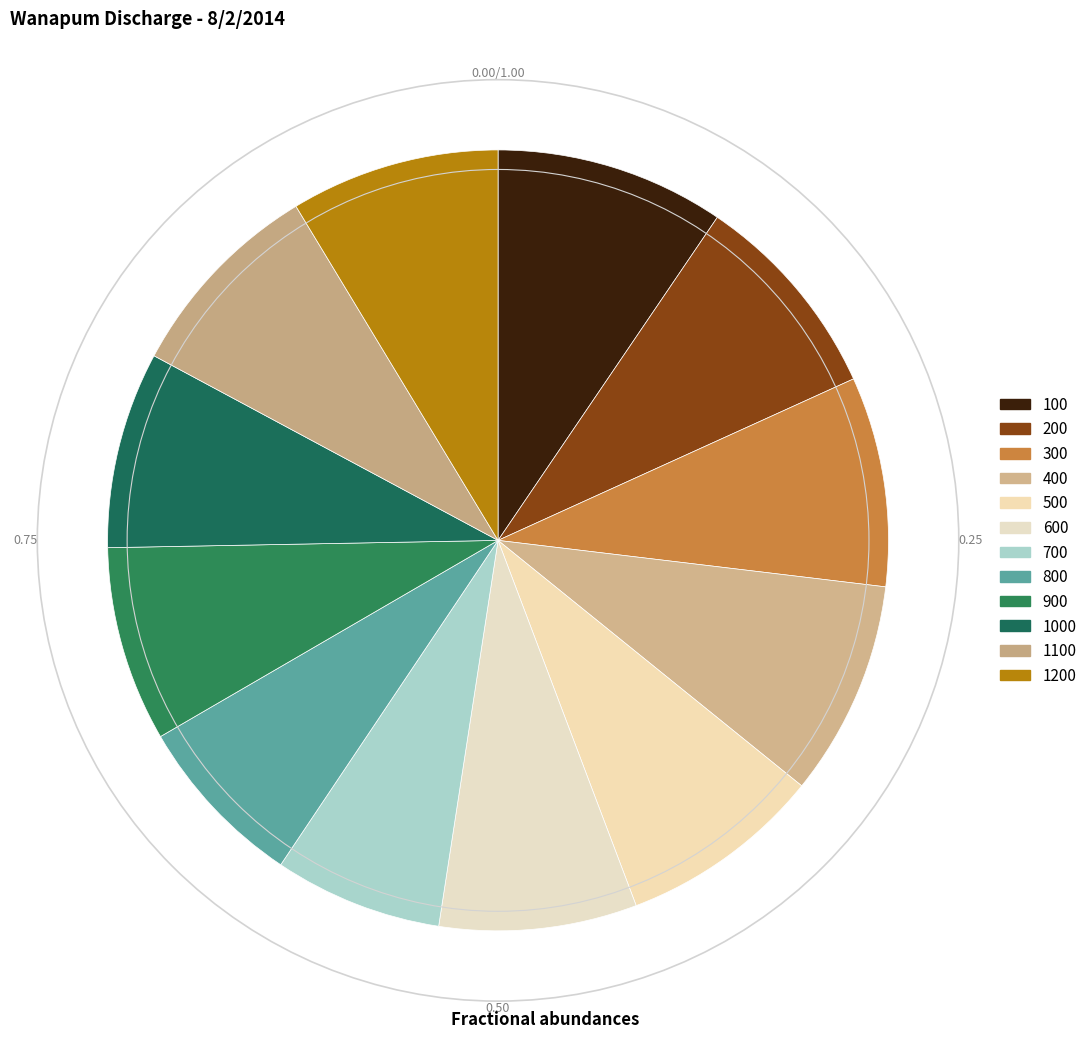

Count the number of slices in the pie.

12